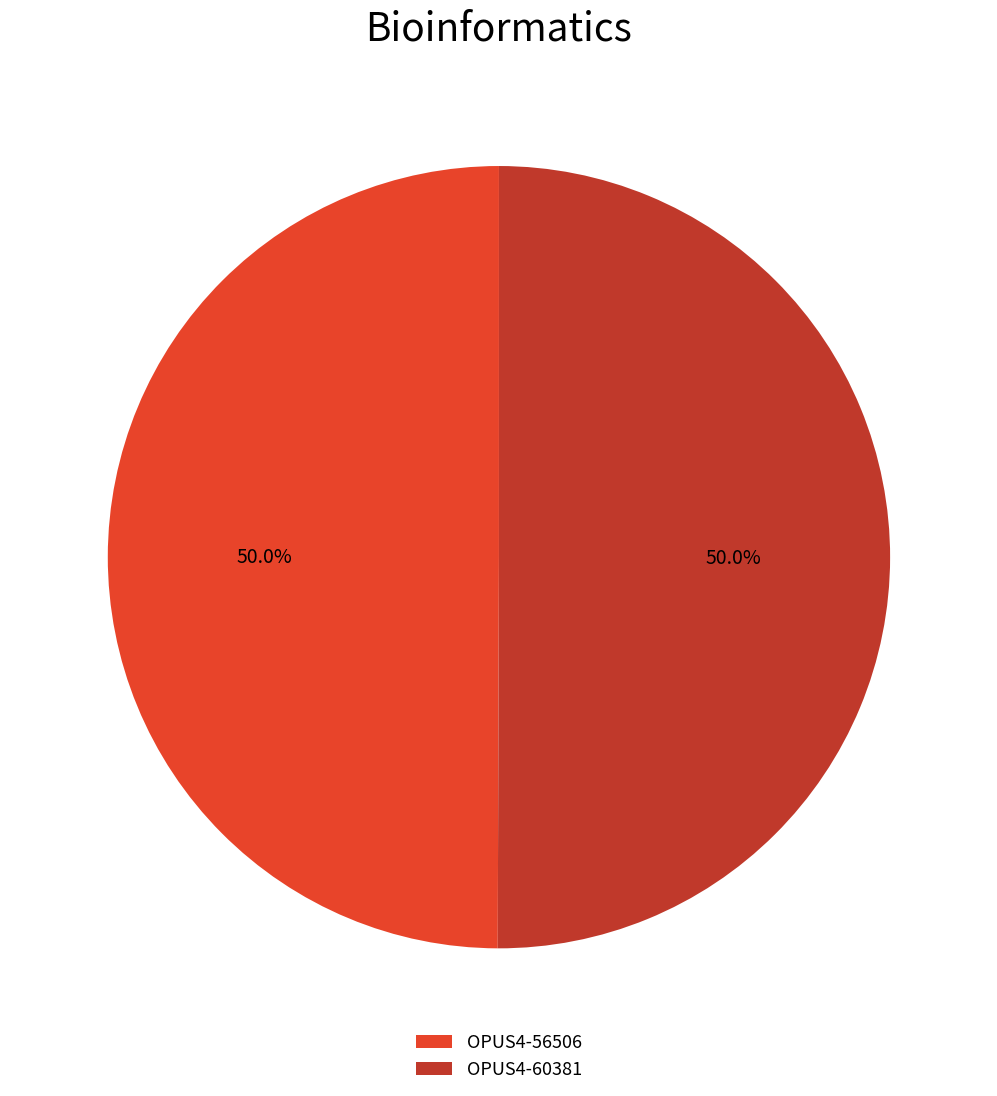

Count the number of slices in the pie.

2